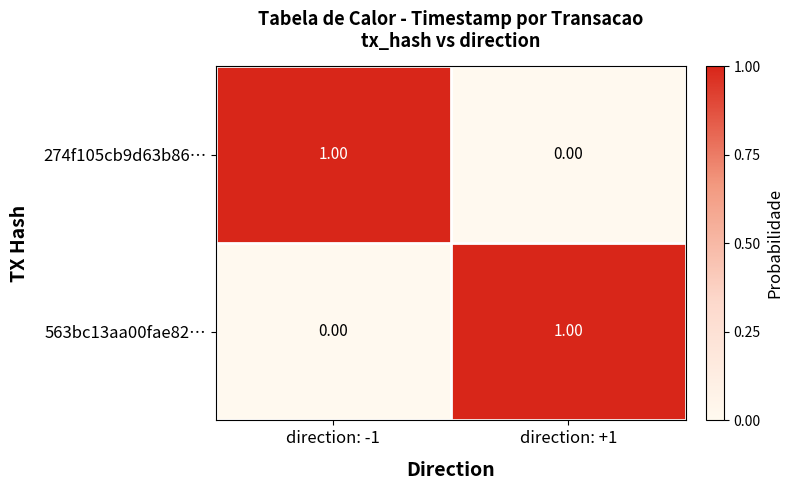

At direction: -1, list the series in order from largest to smallest.

274f105cb9d63b86…, 563bc13aa00fae82…